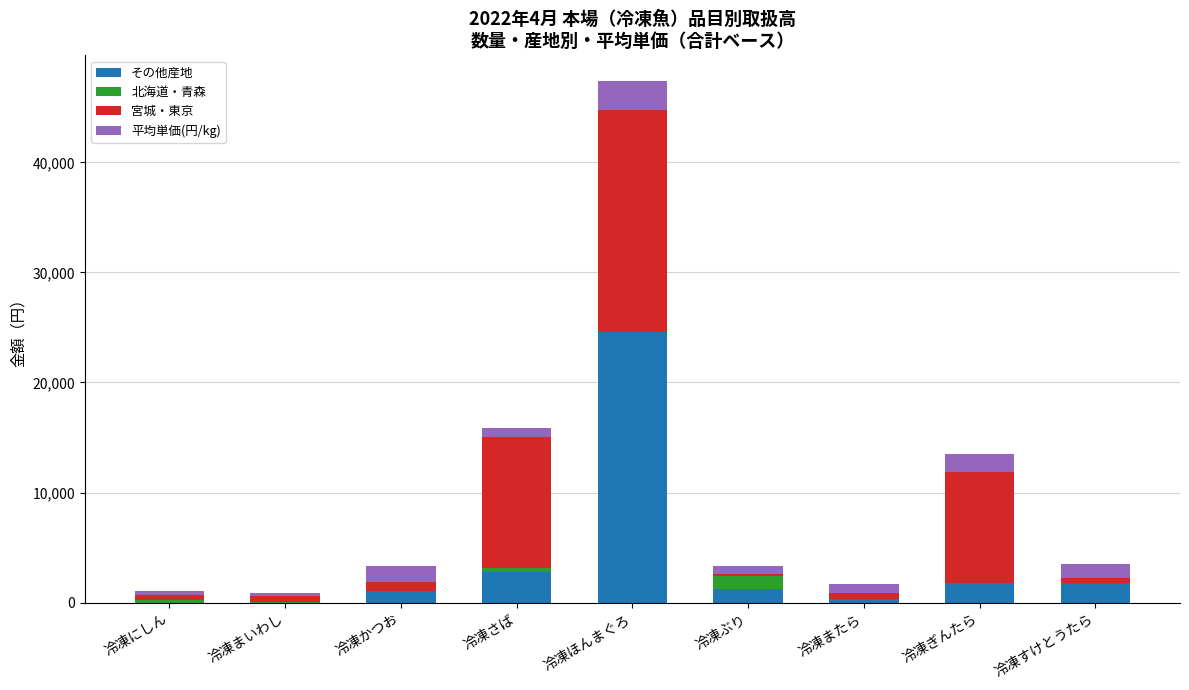

At which category is the sum across all series the highest?

冷凍ほんまぐろ